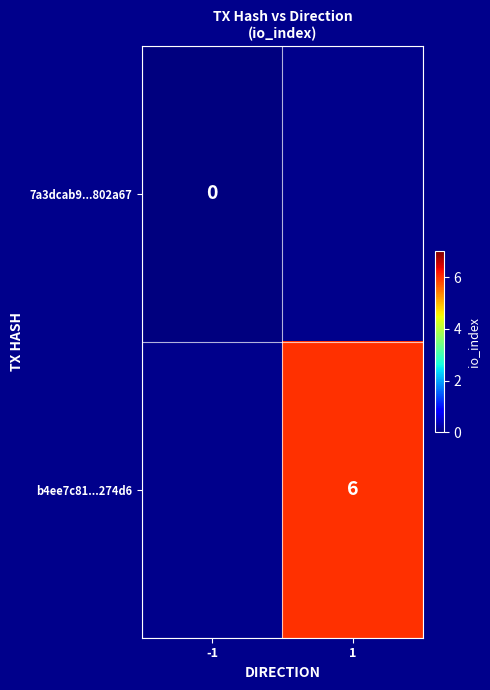

Is the value of b4ee7c81...274d6 at 1 greater than the value of 7a3dcab9...802a67 at -1?

Yes